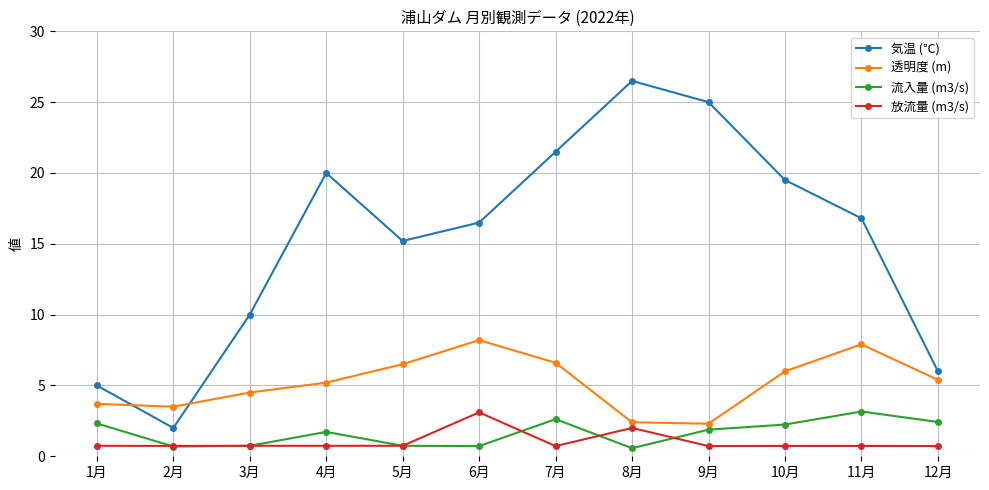

What are all the series names shown in the legend?

気温 (℃), 透明度 (m), 流入量 (m3/s), 放流量 (m3/s)